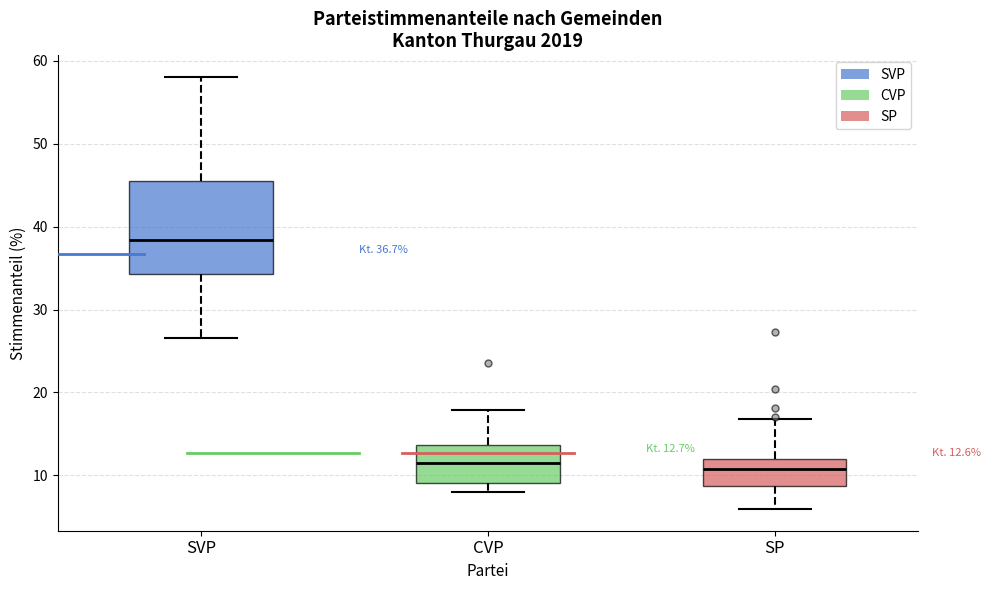

Which box is the tallest, from its lower edge to its upper edge?

SVP